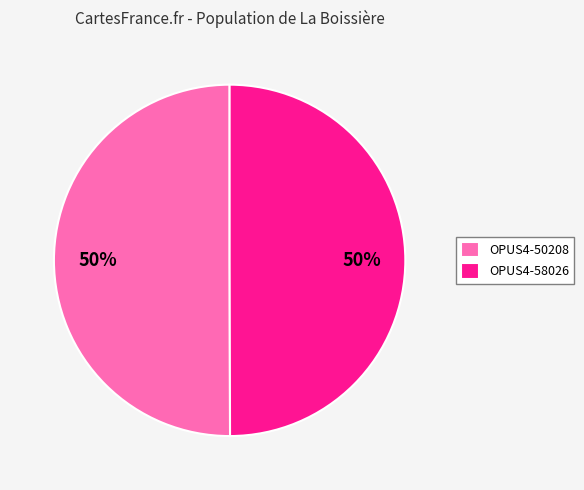

To the nearest percent, what is the combined percentage of OPUS4-58026 and OPUS4-50208?

100%